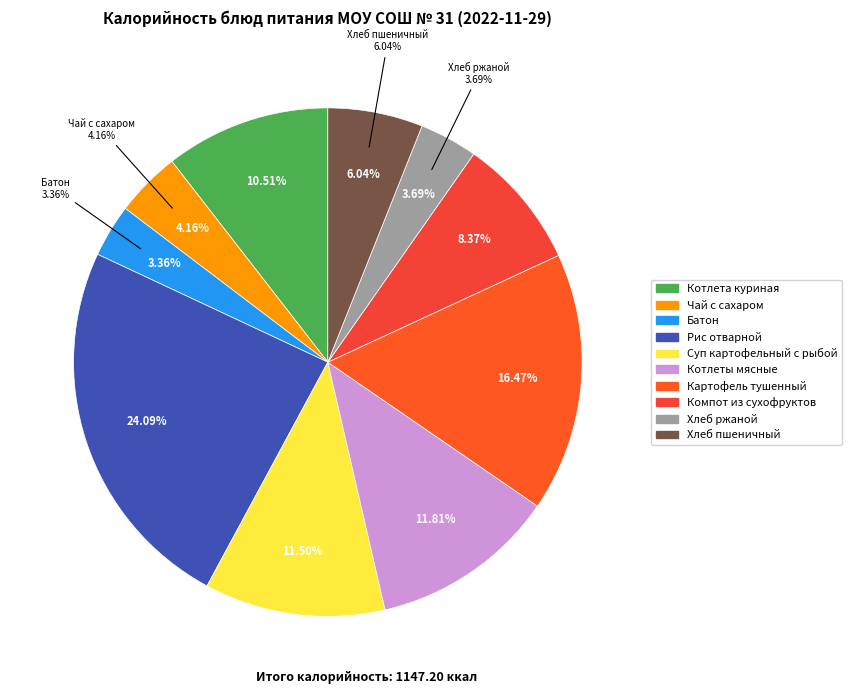

What portion of the pie excludes Рис отварной?

75.9%